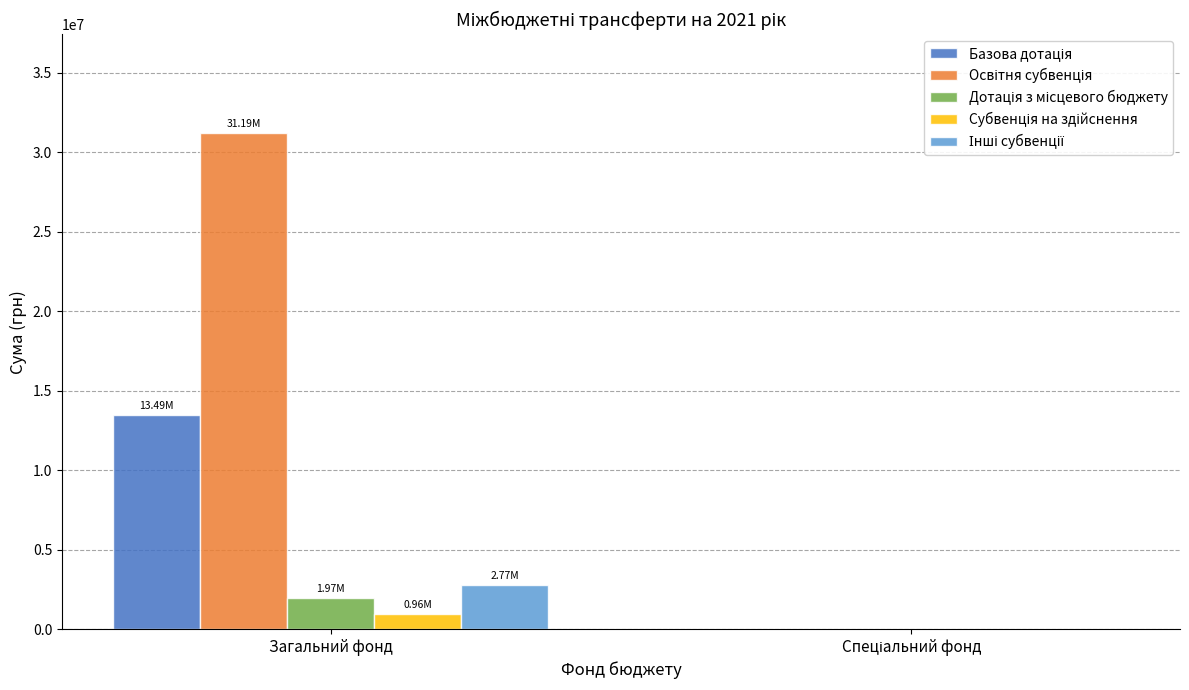

Are the bars horizontal?

No